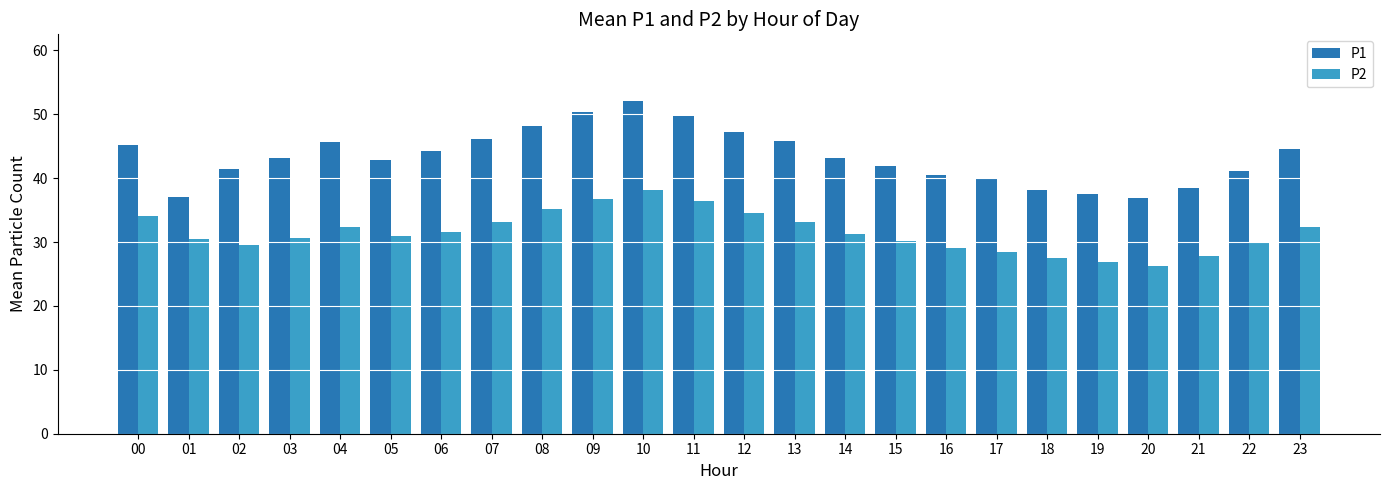

What is the minimum value for P1?

36.9